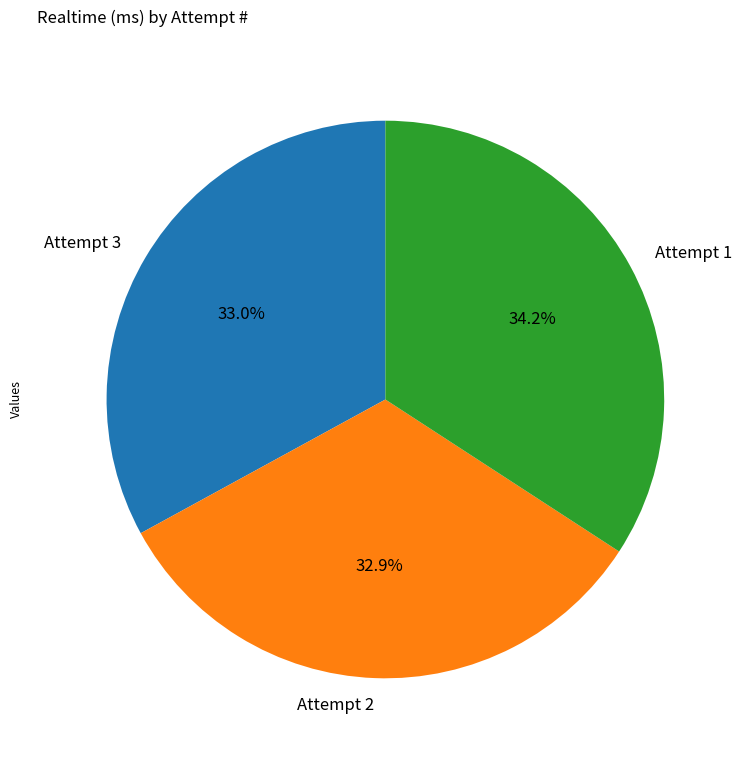

What percentage is the Attempt 3 slice, to the nearest percent?

33%